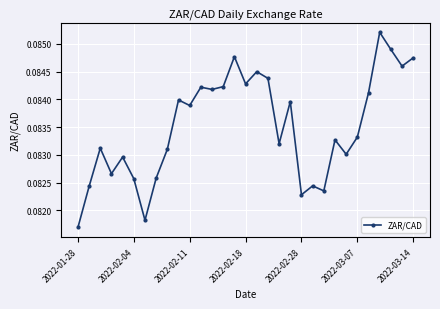

How many values are between 0 and 1?

31